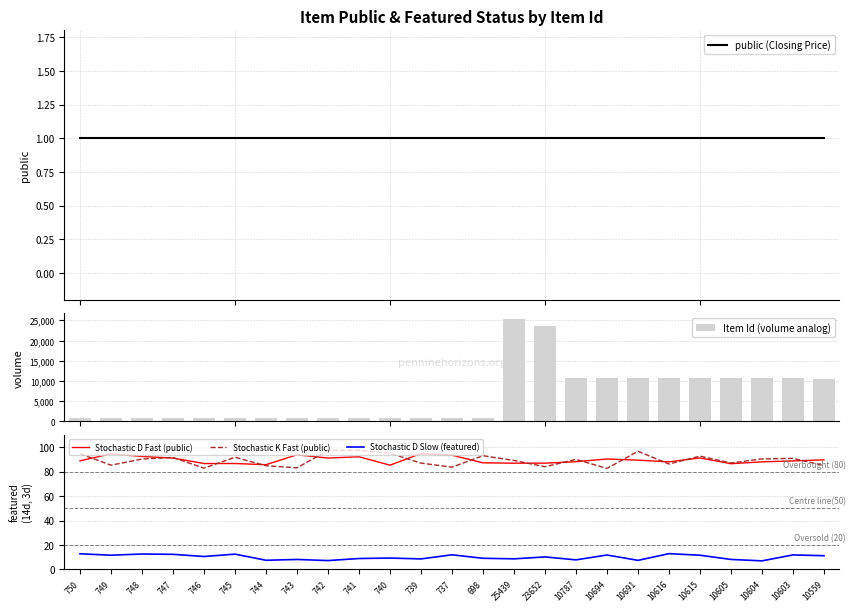

What is the maximum value shown in the chart?

25439.0